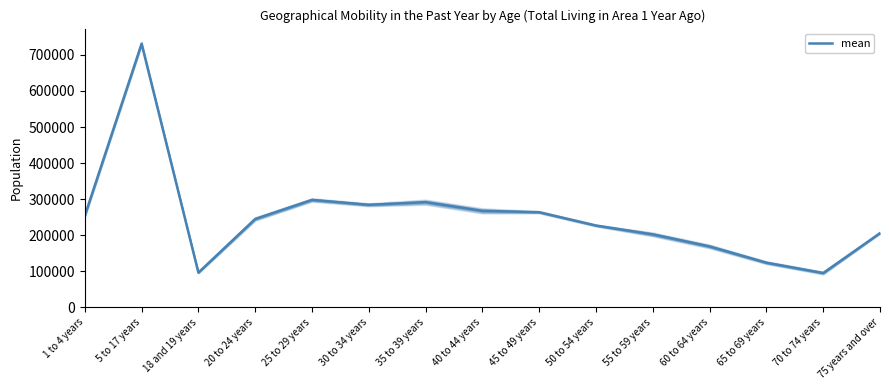

Read the value at 18 and 19 years, to the nearest 50.

96200